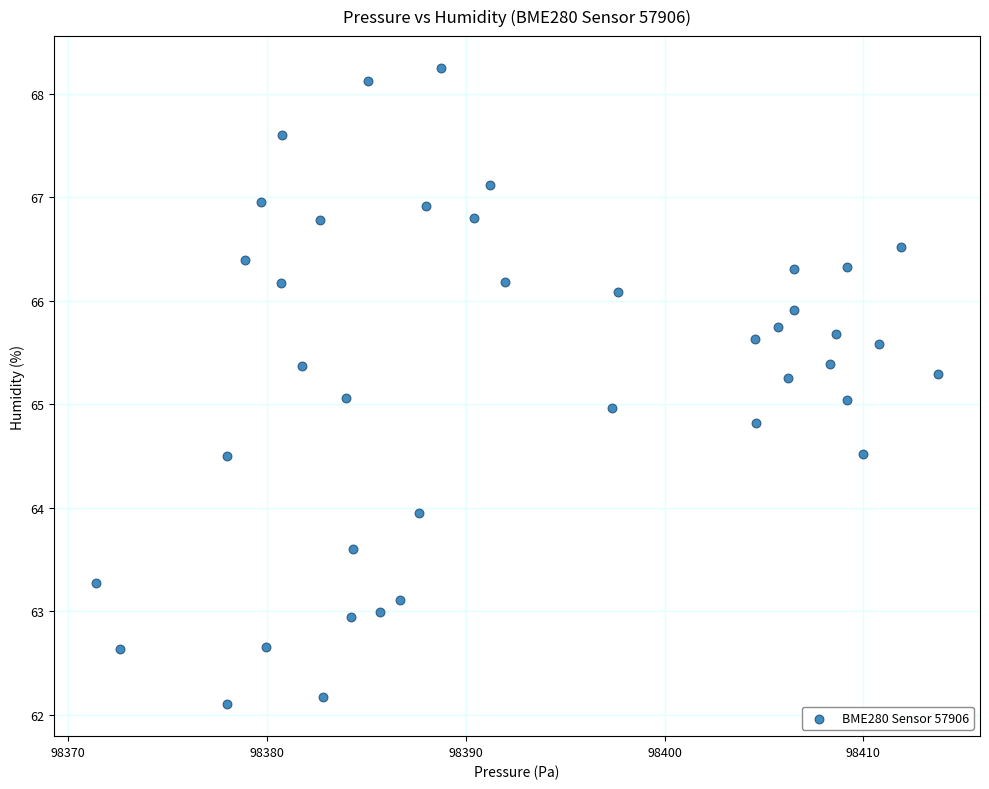

What is the range of X values (max minus min)?

42.3